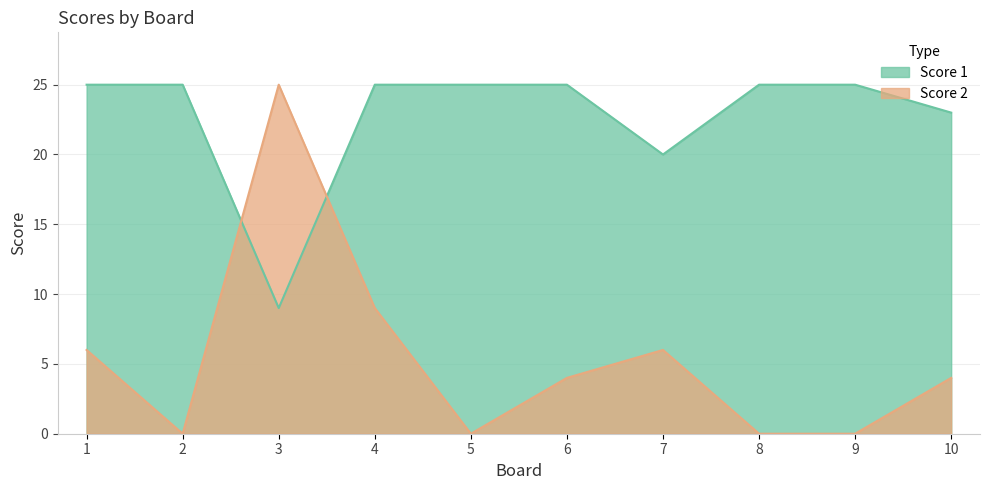

Reading right to left, extract all data points from this chart.

Score 2: 10=4	9=0	8=0	7=6	6=4	5=0	4=9	3=25	2=0	1=6
Score 1: 10=23	9=25	8=25	7=20	6=25	5=25	4=25	3=9	2=25	1=25